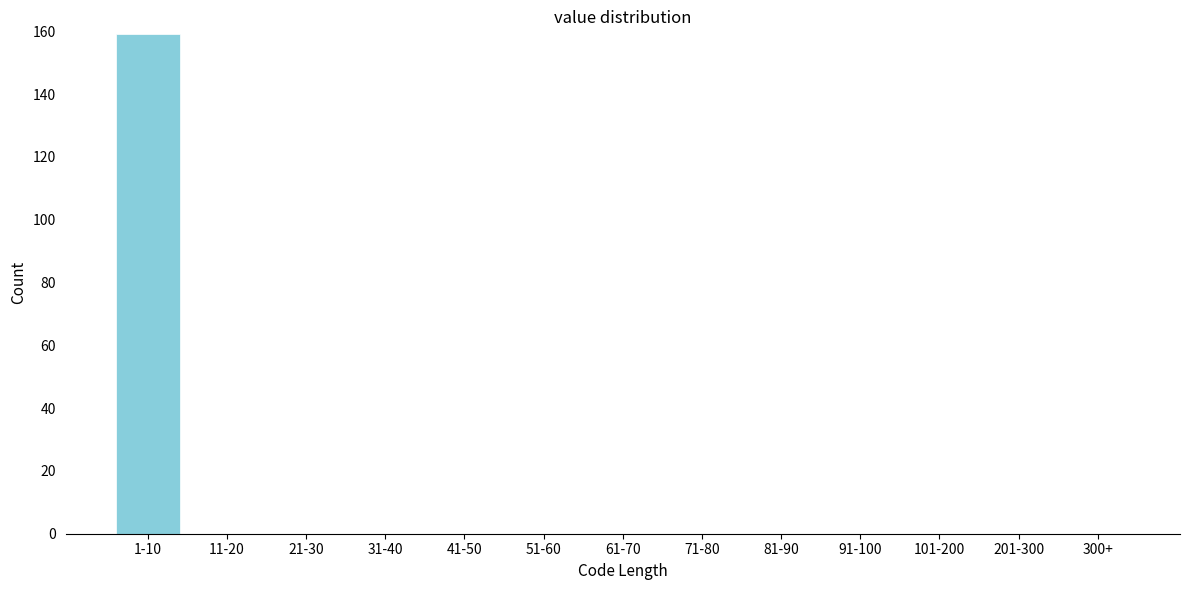

Reading right to left, extract all data points from this chart.

300+=0	201-300=0	101-200=0	91-100=0	81-90=0	71-80=0	61-70=0	51-60=0	41-50=0	31-40=0	21-30=0	11-20=0	1-10=159